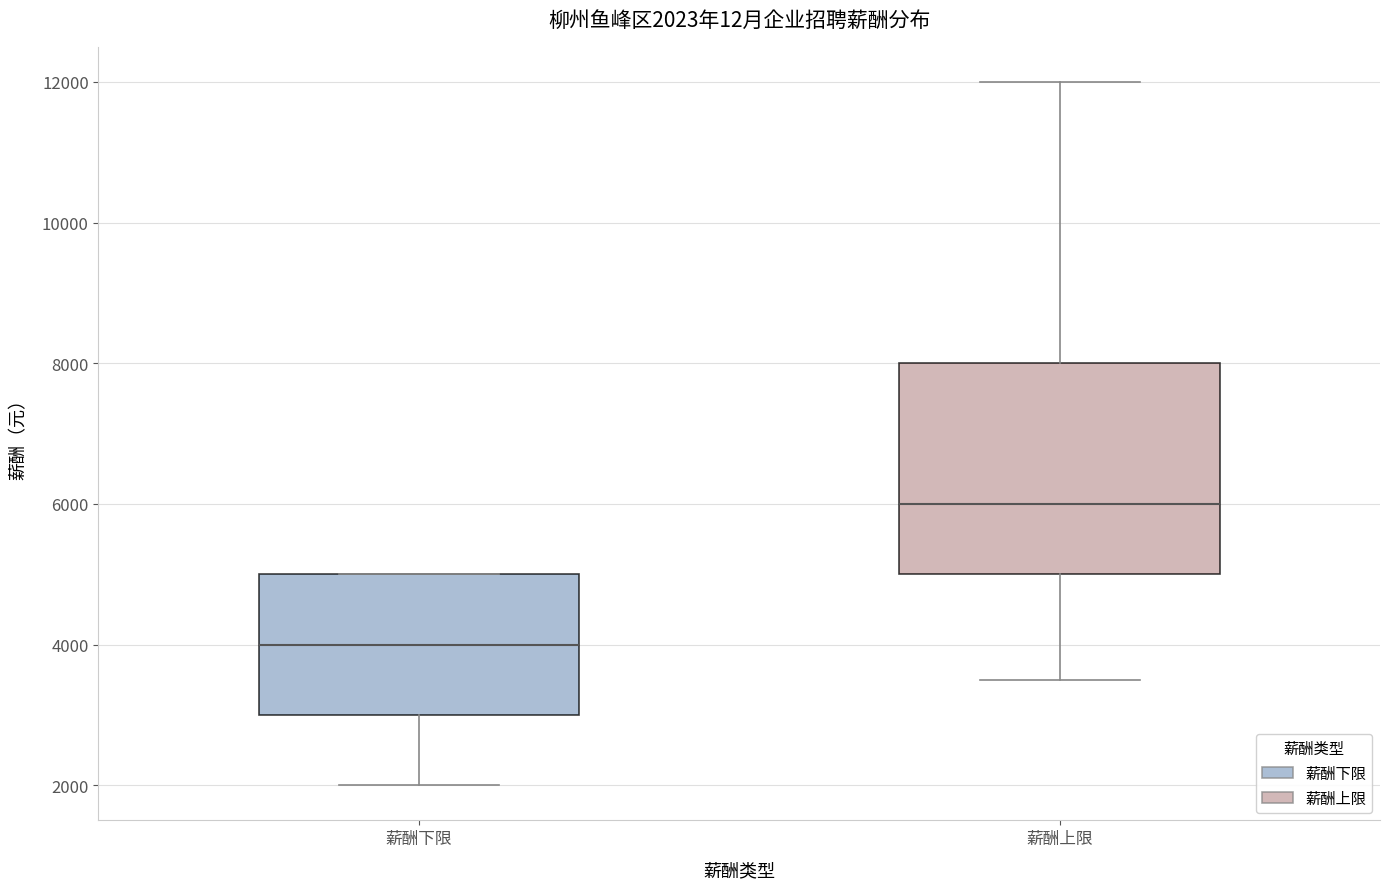

Which box's median line is the highest?

薪酬上限